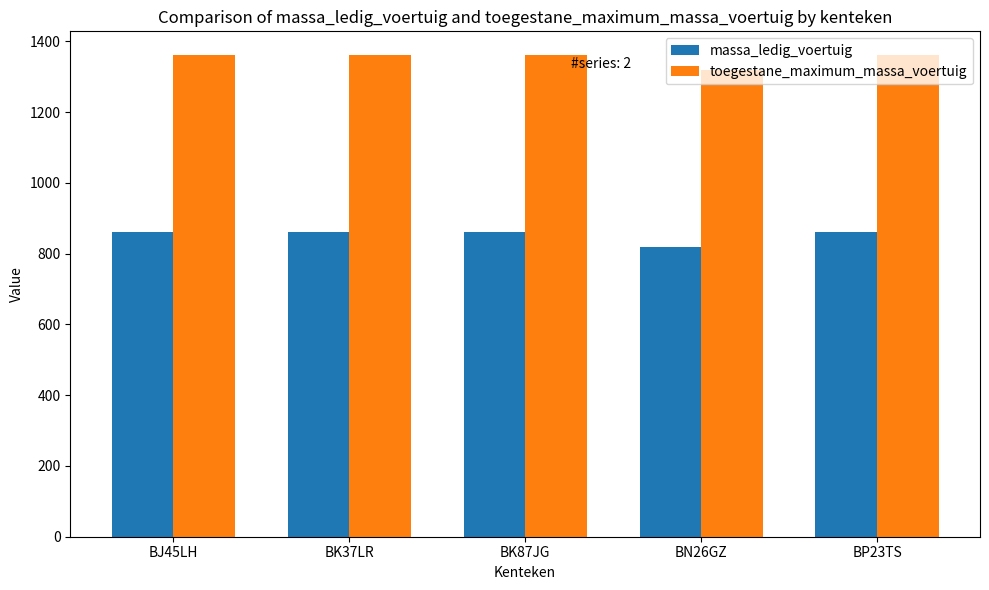

How many groups of bars are there?

5